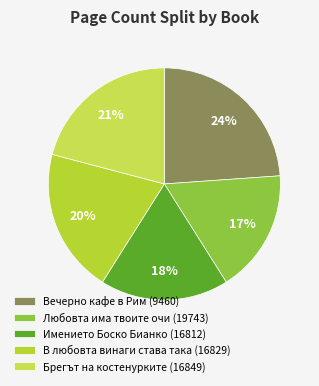

Rank the categories by value from lowest to highest.

Любовта има твоите очи (19743), Имението Боско Бианко (16812), В любовта винаги става така (16829), Брегът на костенурките (16849), Вечерно кафе в Рим (9460)